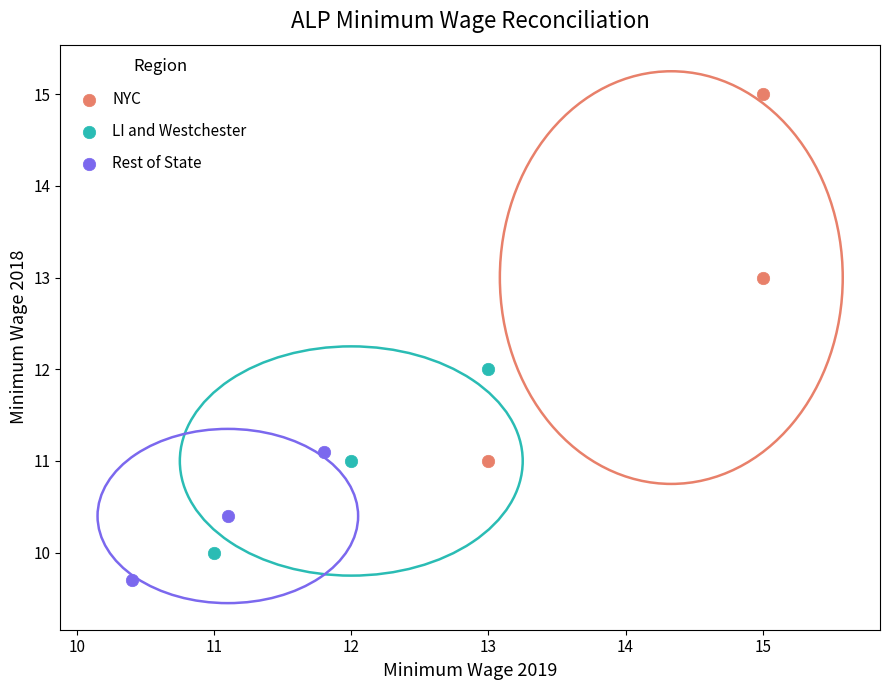

Which series contains the highest Y value?

NYC